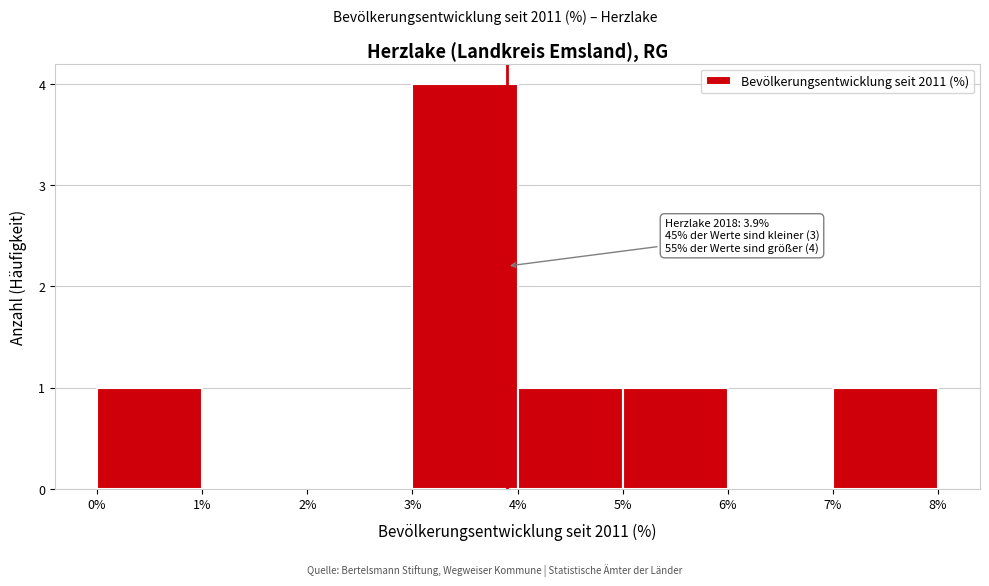

Over which range of the x-axis is the bar tallest?

3% to 4%